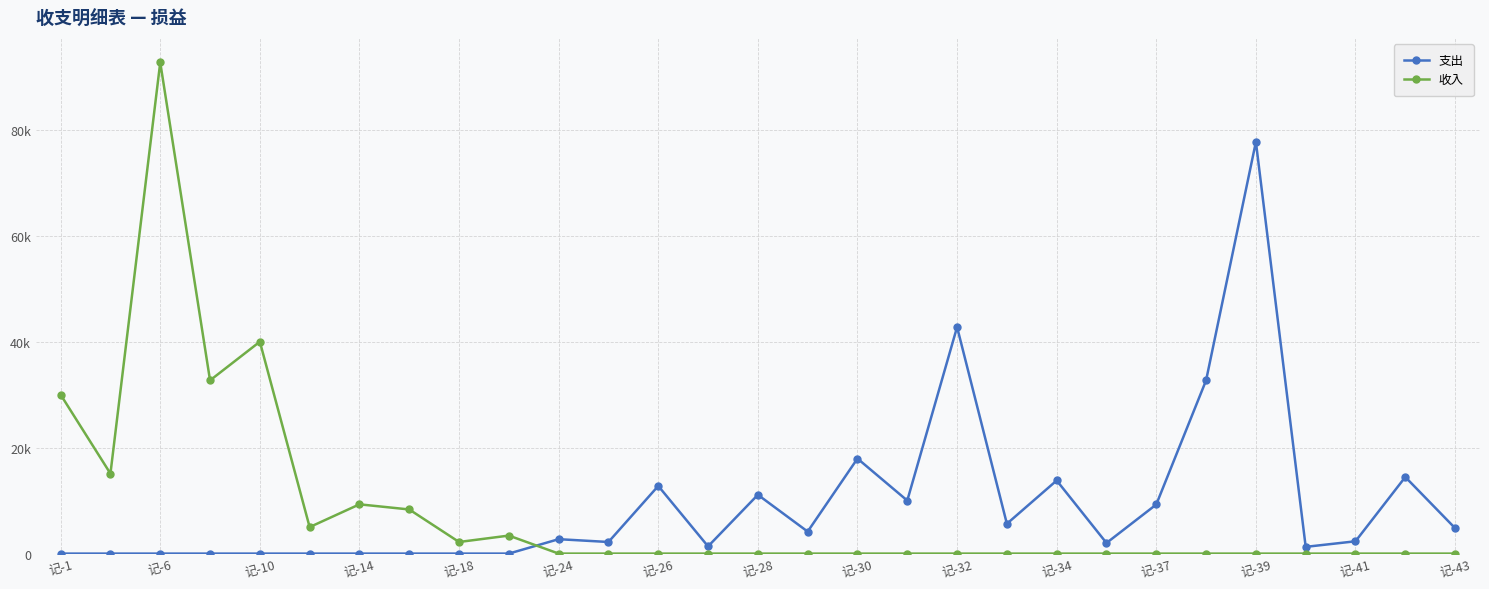

In 支出, how many points are lower than both neighbors (excluding endpoints)?

7